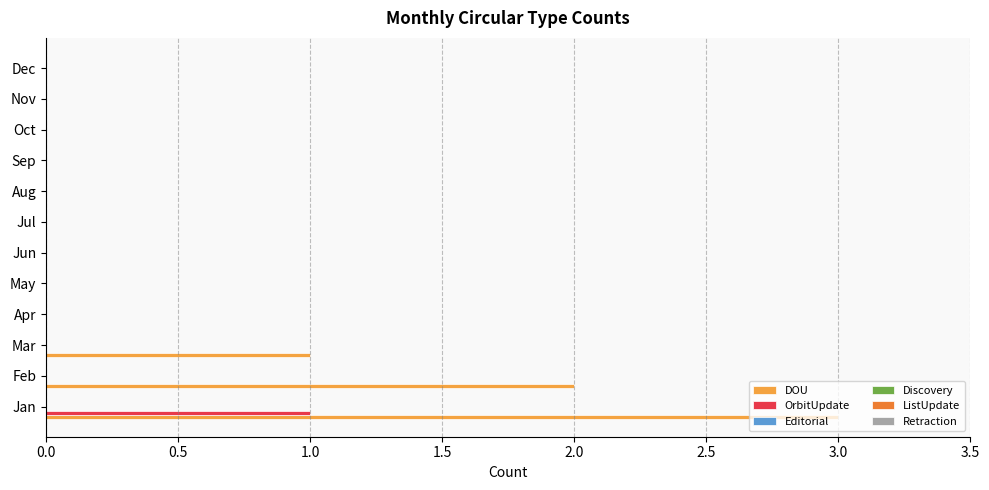

What is the sum of all DOU values?

6